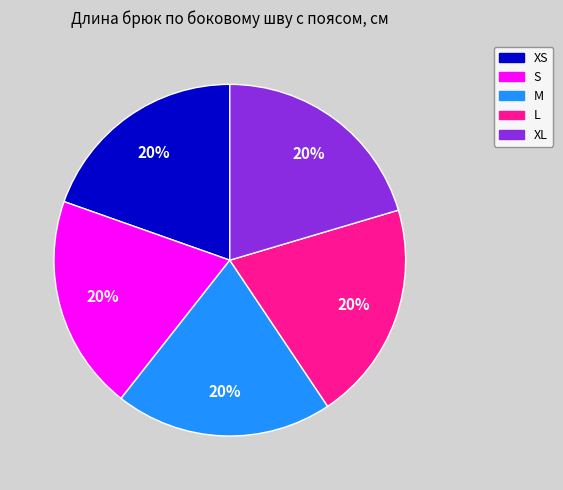

Does any single category account for the majority?

No